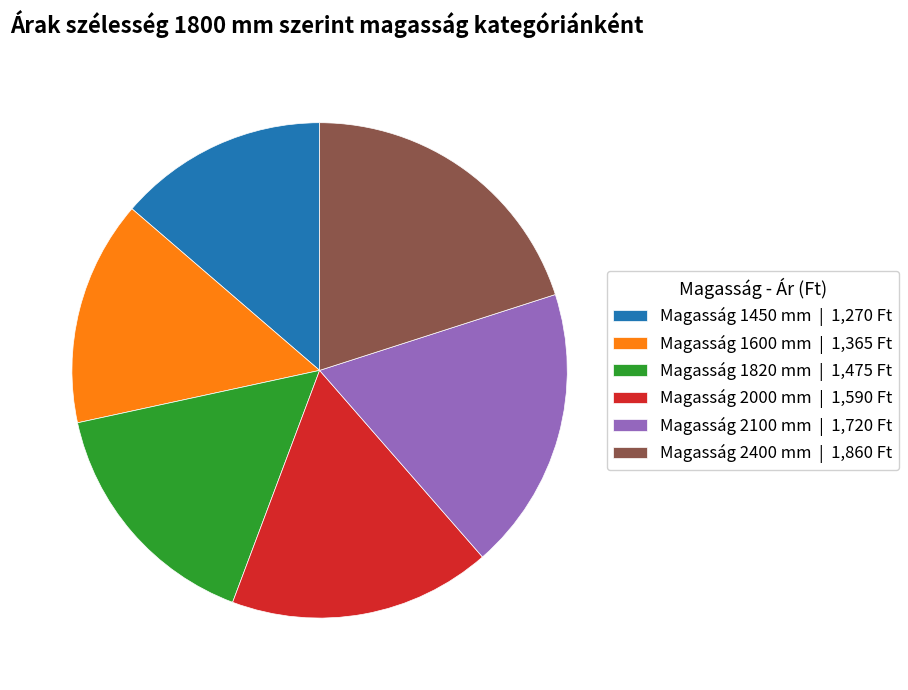

What is the ratio of the value at Magasság 1600 mm | 1,365 Ft to the value at Magasság 1820 mm | 1,475 Ft?

0.9